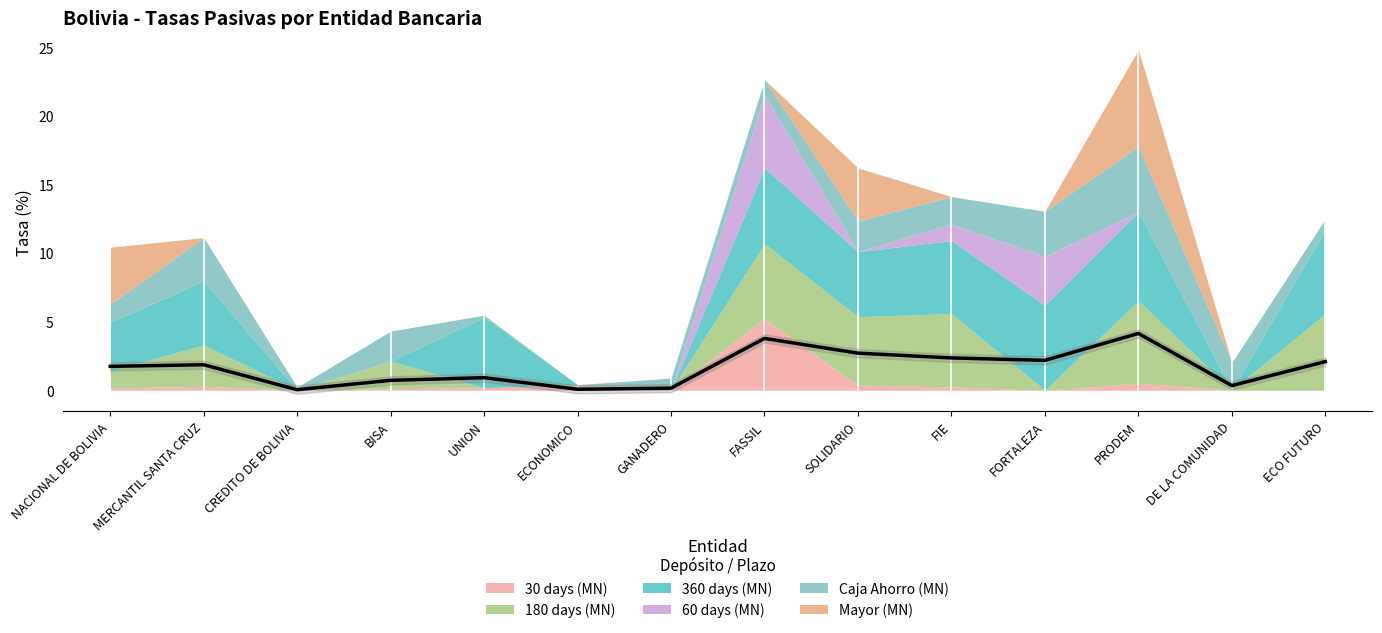

Which series has the largest total across all categories?

360 days (MN)